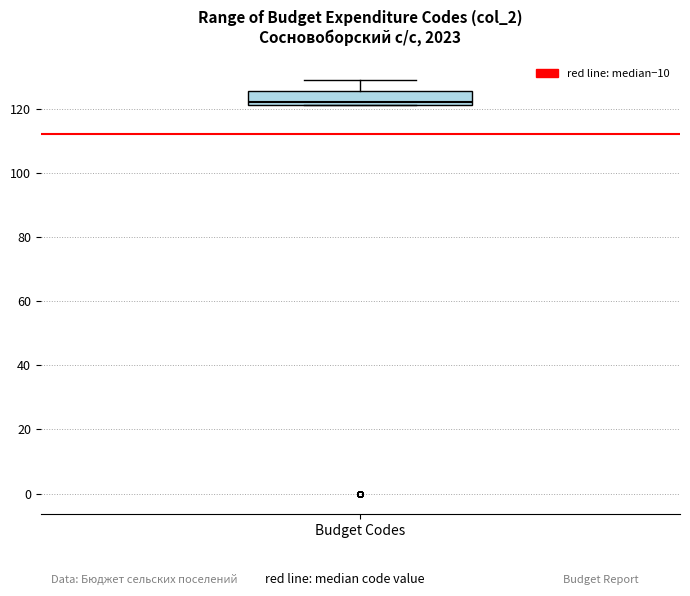

Transcribe this box plot: give where the median line is, the range the box spans, and where the two whiskers end, as read against the y-axis. The values are not printed on the chart, so give them approximately, as read against the axis.

median 122 (just above the box's lower edge), box 122 to 126, whiskers 122 to 130